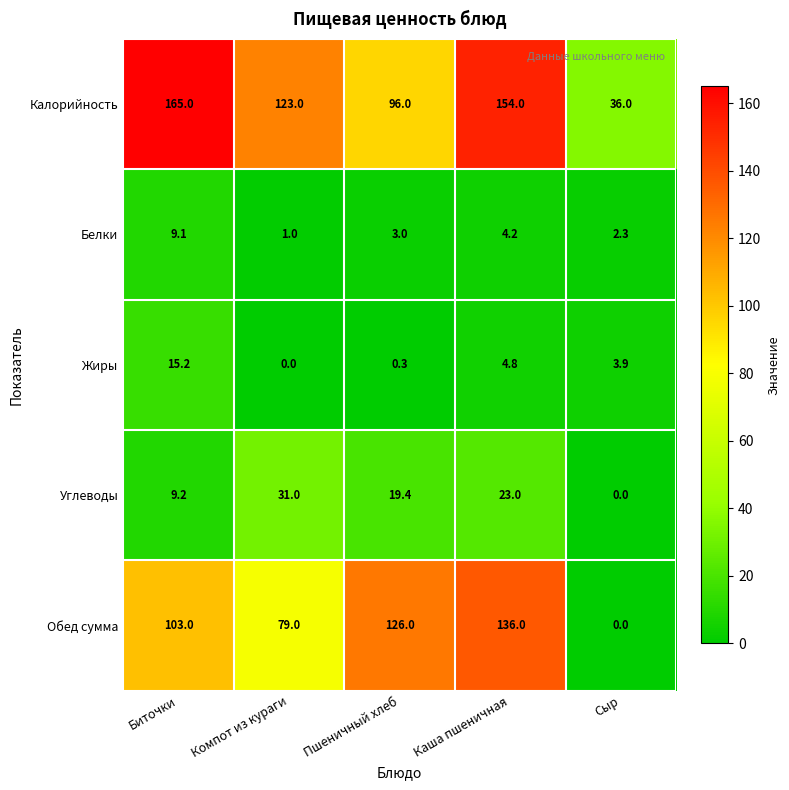

How many positive values does the Углеводы series have?

4